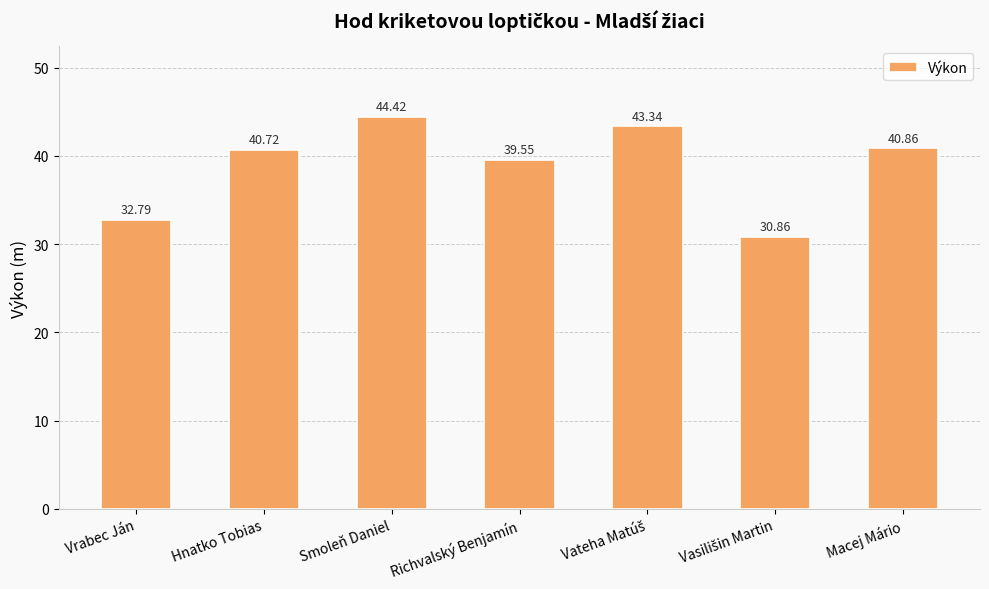

What is the label of the 3rd bar from the left?

Smoleň Daniel